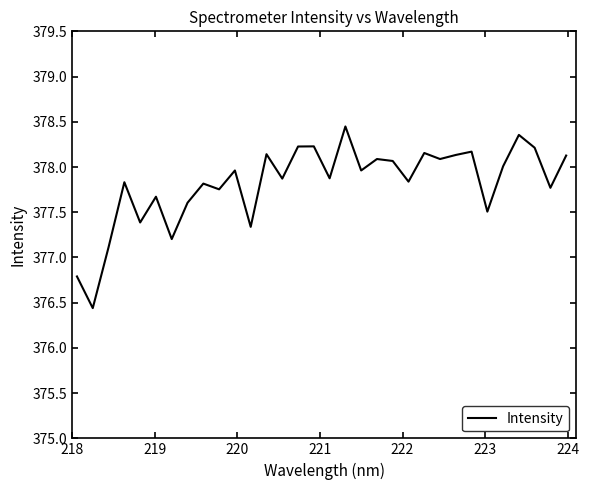

What is the smallest value displayed?

376.4